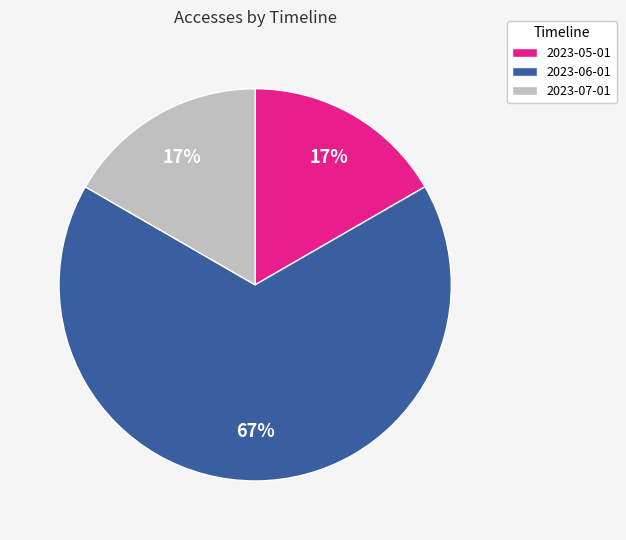

Does any single category account for the majority?

Yes